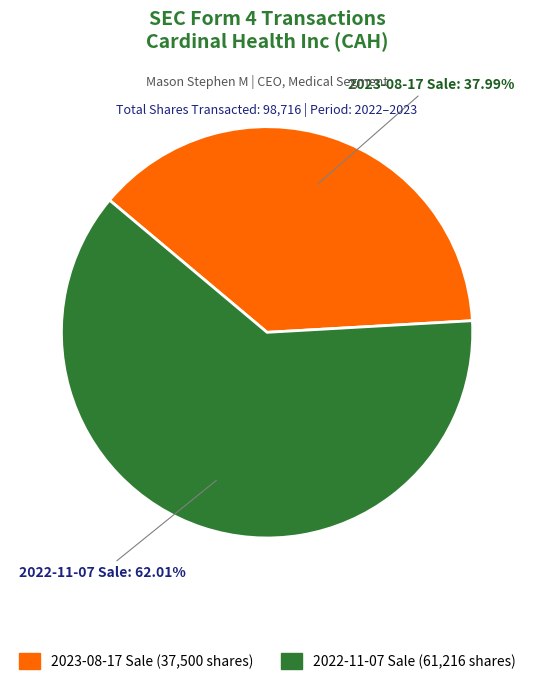

Is there a majority slice in this chart?

Yes